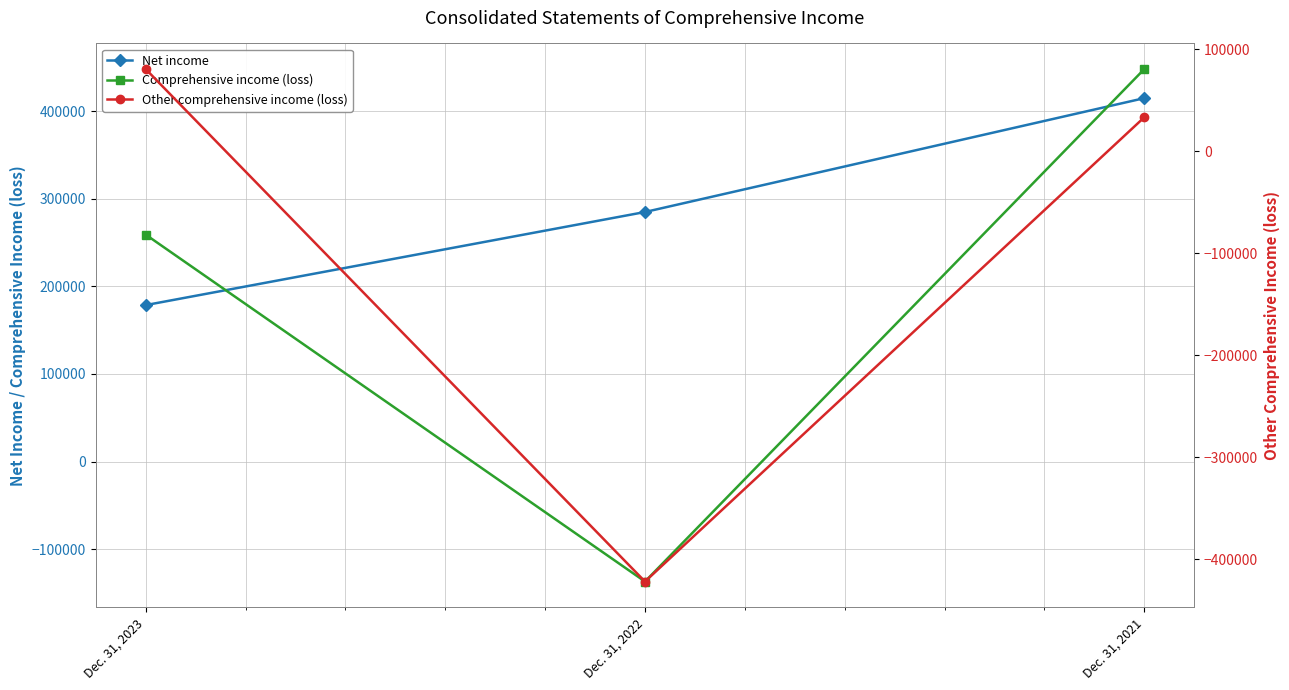

Reading right to left, list all the values displayed in this chart.

Net income: 414984	284971	178671
Comprehensive income (loss): 448196	-136994	259155
Other comprehensive income (loss): 33212	-421965	80484